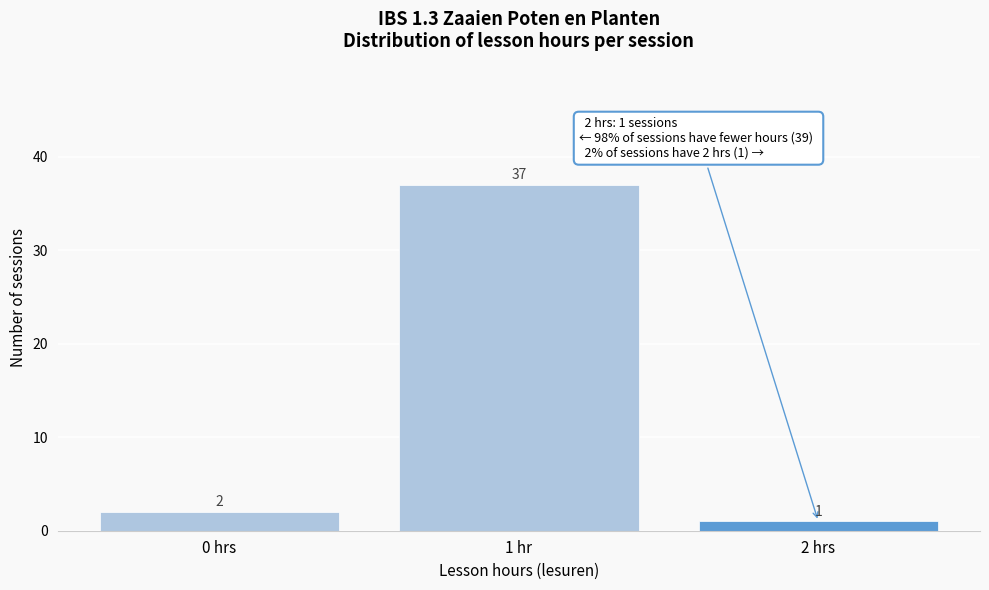

Reading right to left, extract all data points from this chart.

2 hrs=1	1 hr=37	0 hrs=2